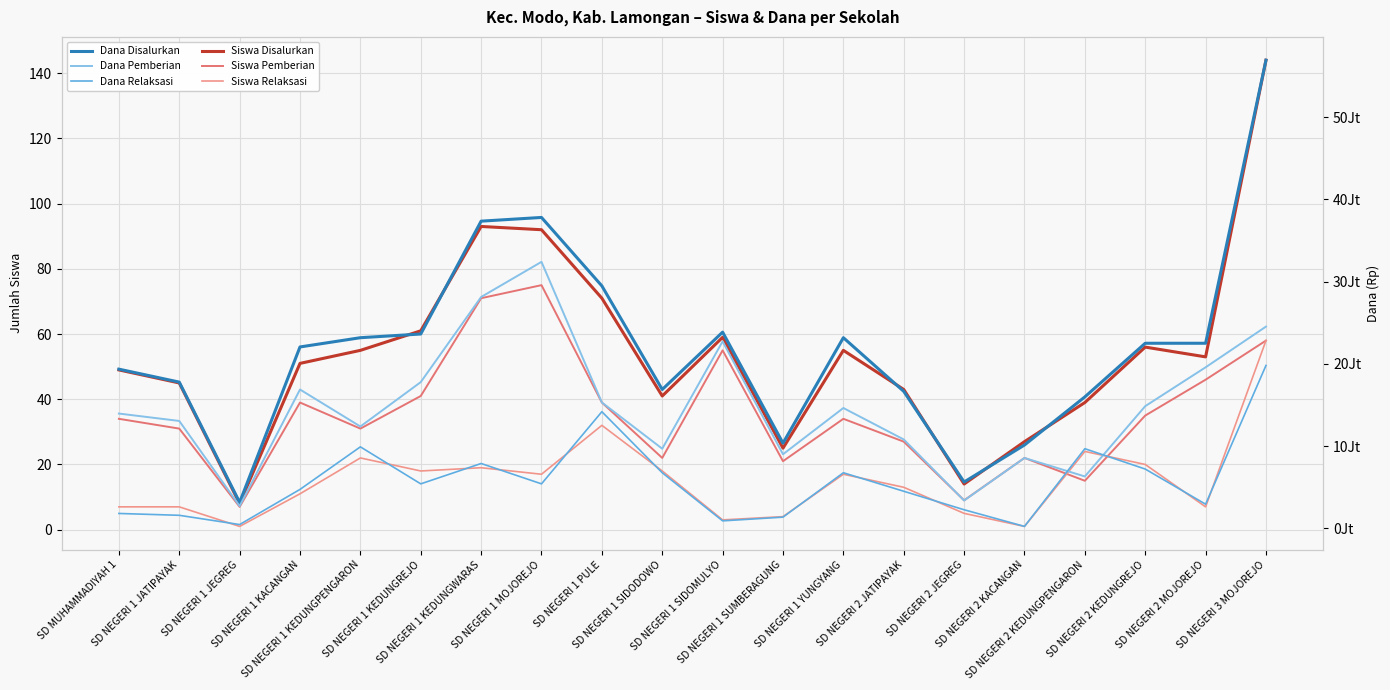

True or false: Siswa Pemberian and Dana Pemberian cross at least once.

False